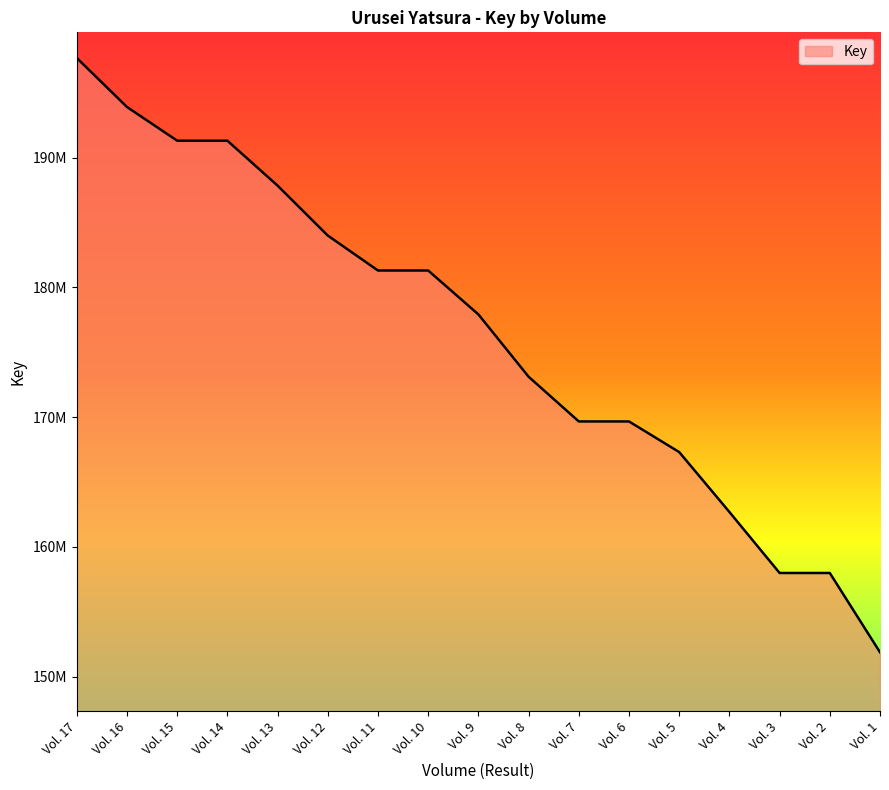

List the labels in order of value, smallest first.

Vol. 1, Vol. 2, Vol. 3, Vol. 4, Vol. 5, Vol. 6, Vol. 7, Vol. 8, Vol. 9, Vol. 10, Vol. 11, Vol. 12, Vol. 13, Vol. 14, Vol. 15, Vol. 16, Vol. 17